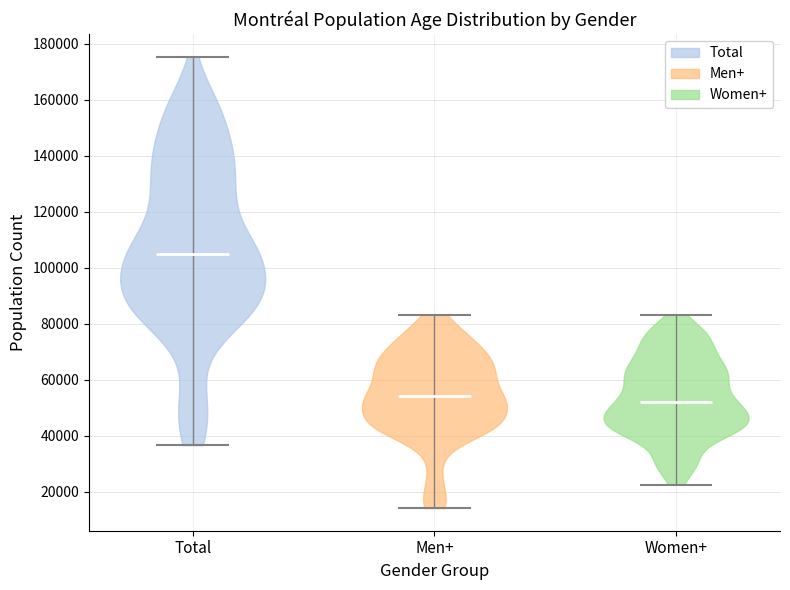

Reading left to right, read every violin against the y-axis: where its median line is, and the lowest and highest points it reaches. The values are not printed on the chart, so give them approximately, as read against the axis.

Total: median line 104000, lowest point 36000, highest point 176000
Men+: median line 54000, lowest point 14000, highest point 84000
Women+: median line 52000, lowest point 22000, highest point 84000